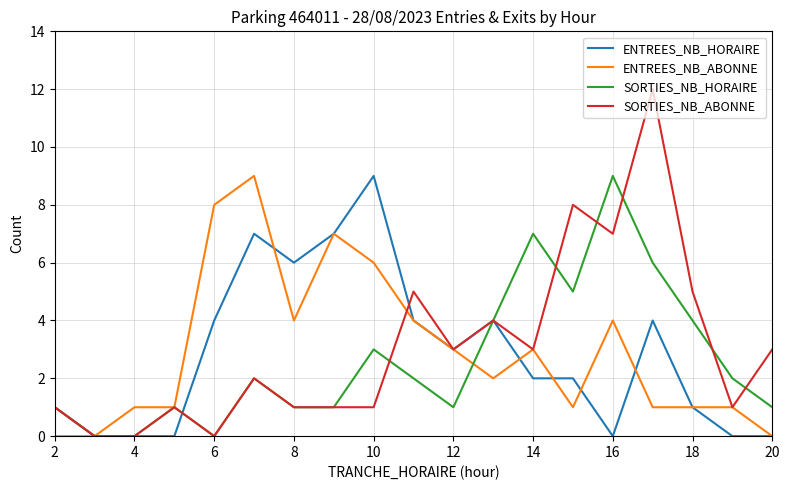

What are all the series names shown in the legend?

ENTREES_NB_HORAIRE, ENTREES_NB_ABONNE, SORTIES_NB_HORAIRE, SORTIES_NB_ABONNE